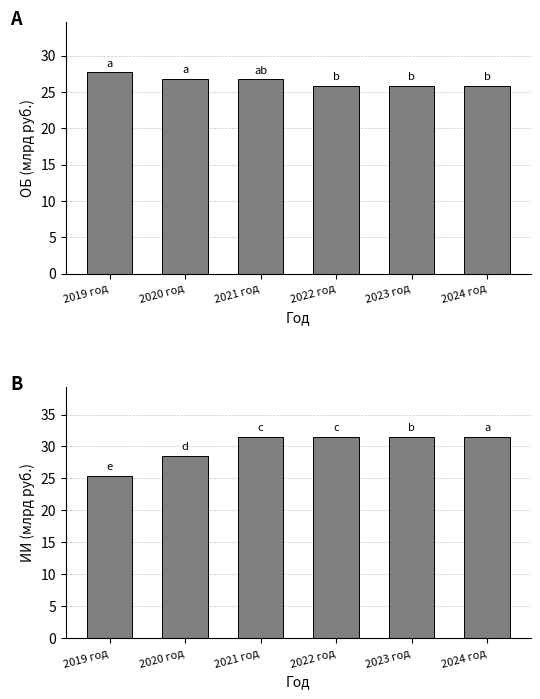

Count the number of data series in this chart.

2